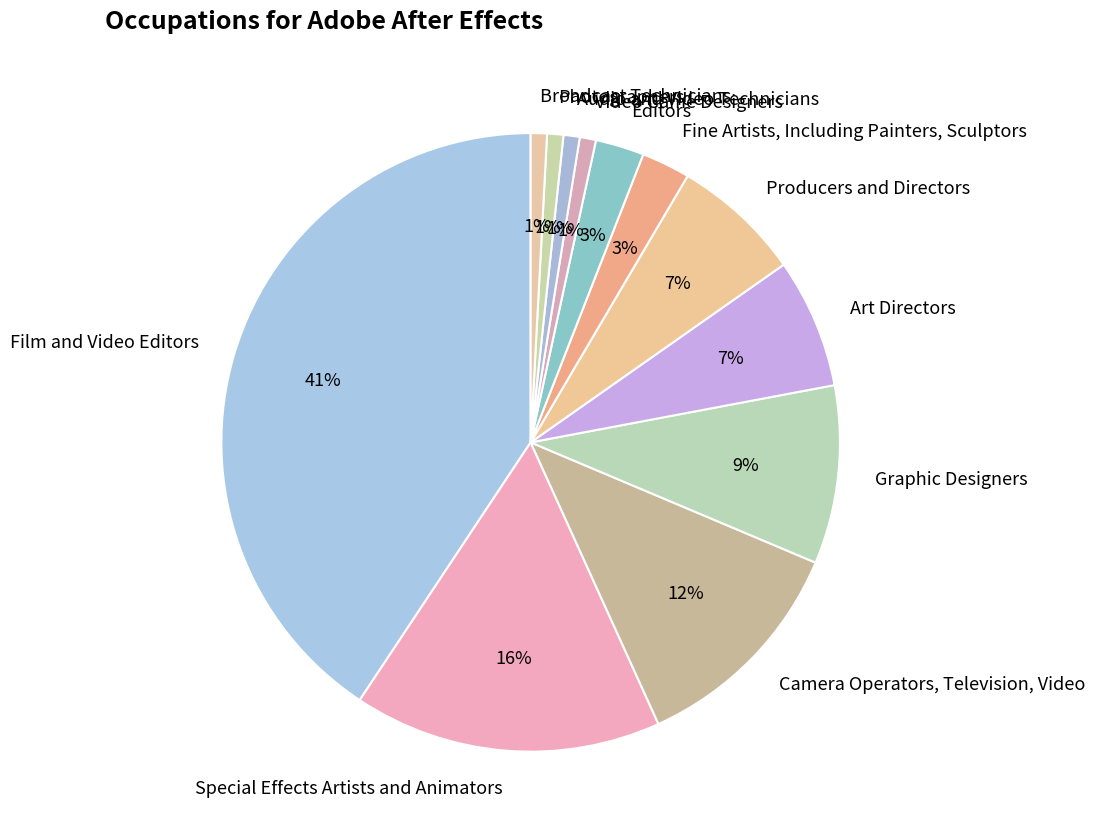

Between Video Game Designers and Editors, which is larger?

Editors